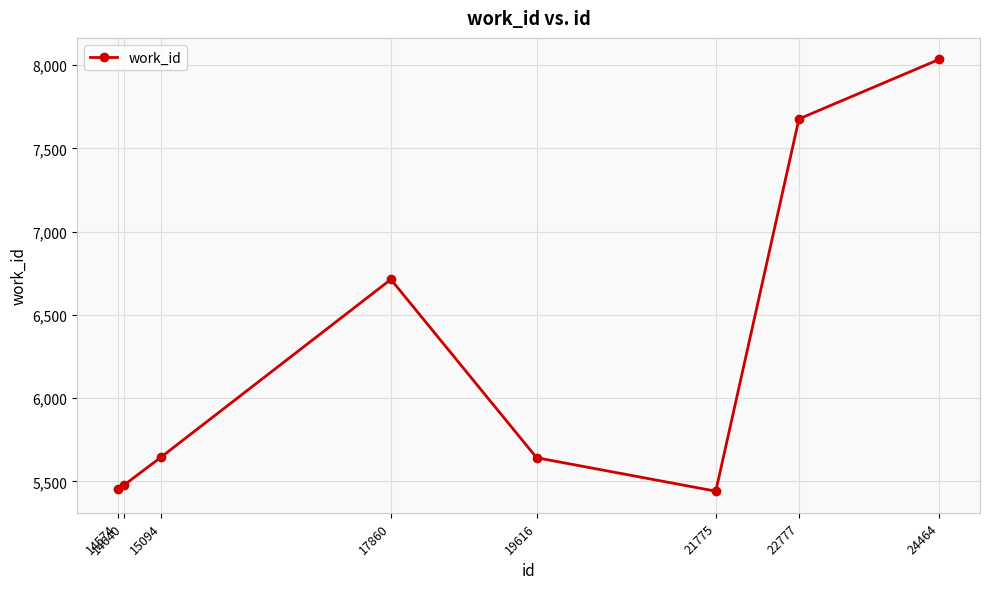

At which category does the data reach its first local peak?

17860